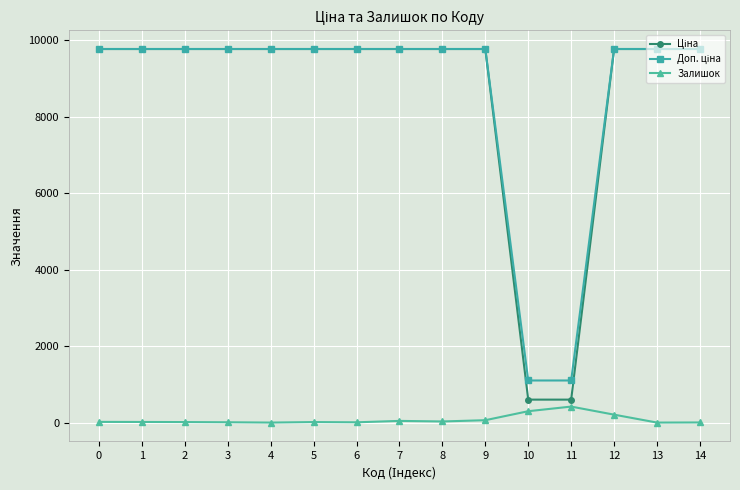

True or false: Залишок and Доп. ціна intersect in this chart.

False